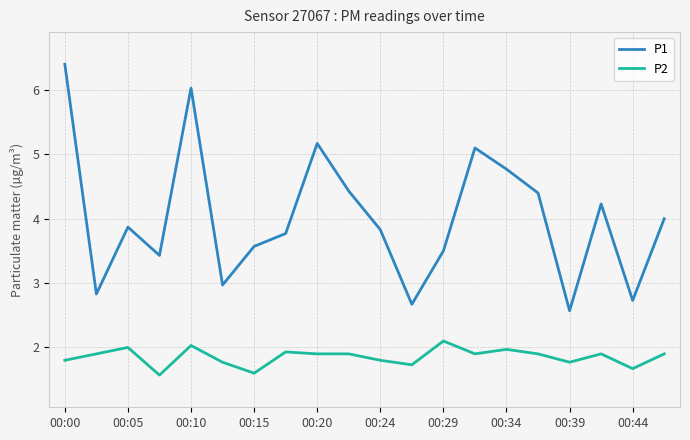

True or false: P1 and P2 cross at least once.

False